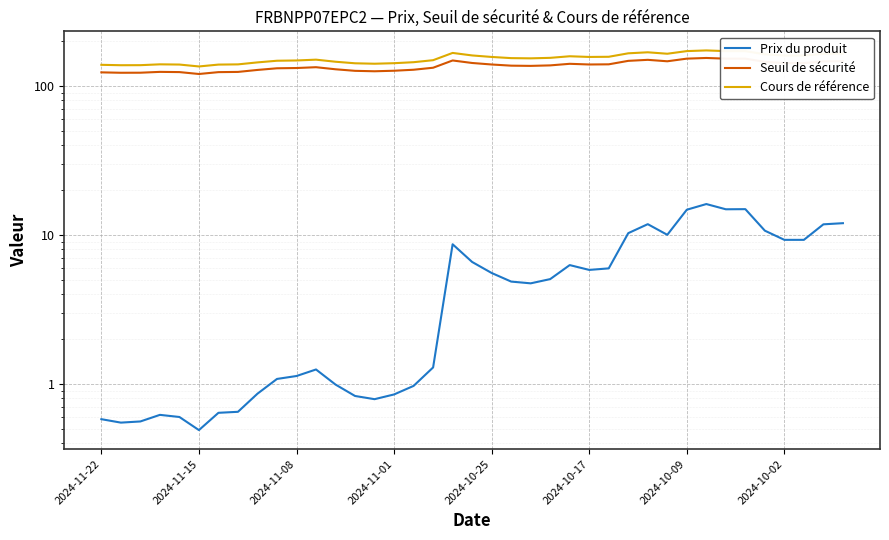

Which series has the largest total across all categories?

Cours de référence